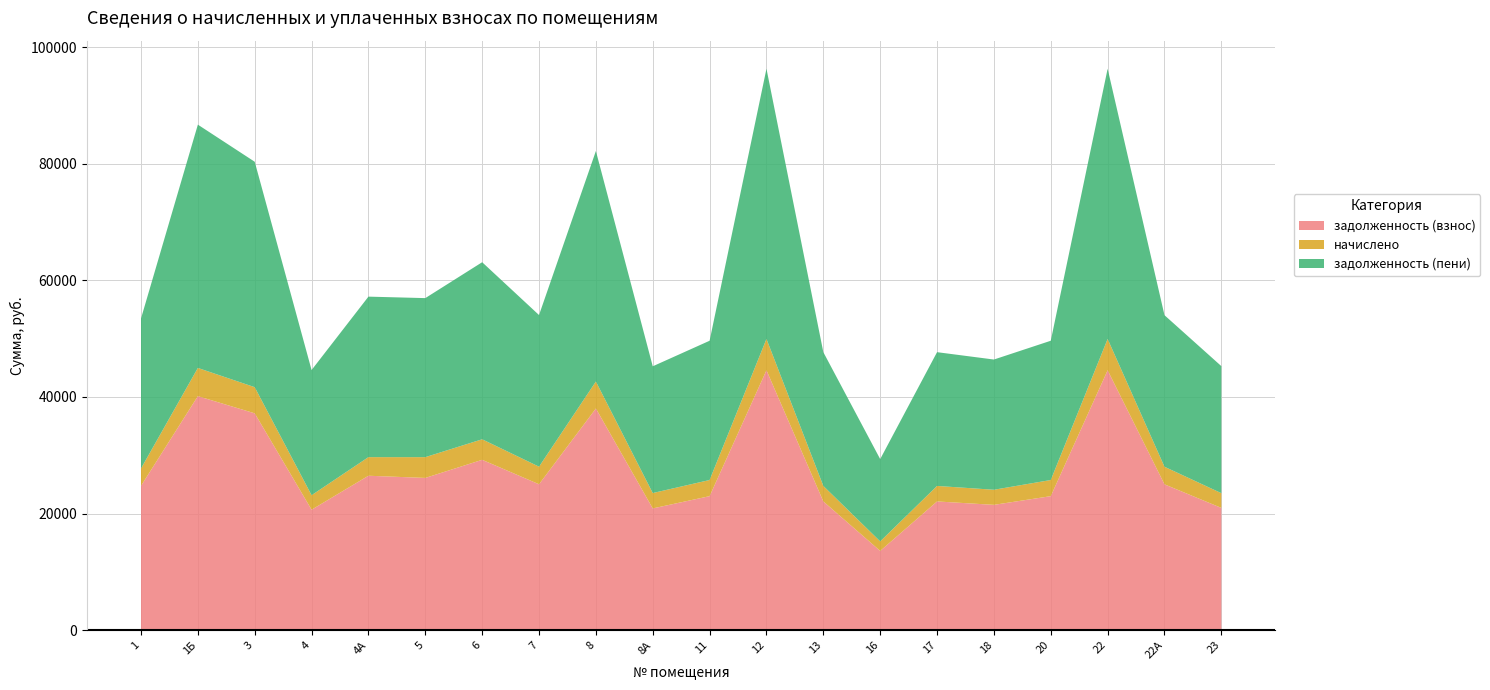

Reading right to left, extract all data points from this chart.

задолженность (взнос): 23=20962.4	22А=25009.2	22=44587.0	20=22980.0	18=21487.7	17=22072.7	16=13579.1	13=22072.7	12=44587.0	11=22980.0	8А=20875.9	8=38027.4	7=25021.3	6=29217.5	5=26109.5	4А=26483.8	4=20652.0	3=37197.5	1Б=40145.9	1=24746.5
начислено: 23=2528.6	22А=3016.8	22=5378.4	20=2772.0	18=2592.0	17=2662.6	16=1638.0	13=2662.6	12=5378.4	11=2772.0	8А=2638.8	8=4627.4	7=3018.2	6=3524.4	5=3566.2	4А=3194.6	4=2491.2	3=4487.0	1Б=4842.7	1=2985.1
задолженность (пени): 23=21805.3	22А=26014.8	22=46379.8	20=23904.0	18=22351.7	17=22960.2	16=14125.1	13=22960.2	12=46379.8	11=23904.0	8А=21755.5	8=39569.9	7=26027.4	6=30392.3	5=27298.2	4А=27548.6	4=21482.4	3=38693.2	1Б=41760.1	1=25741.6